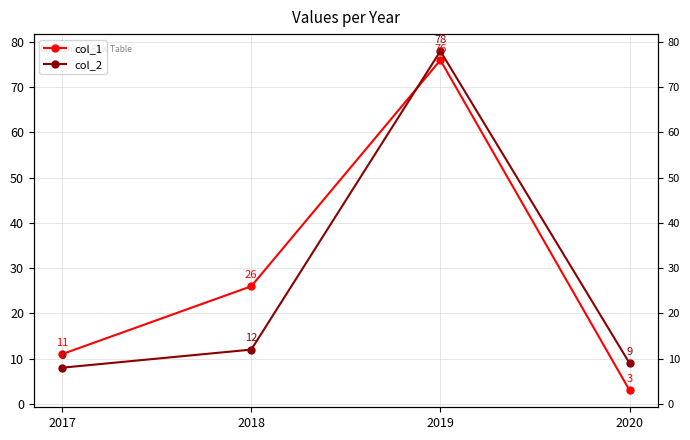

What is the value of the col_2 point at the 2nd from the left?

12